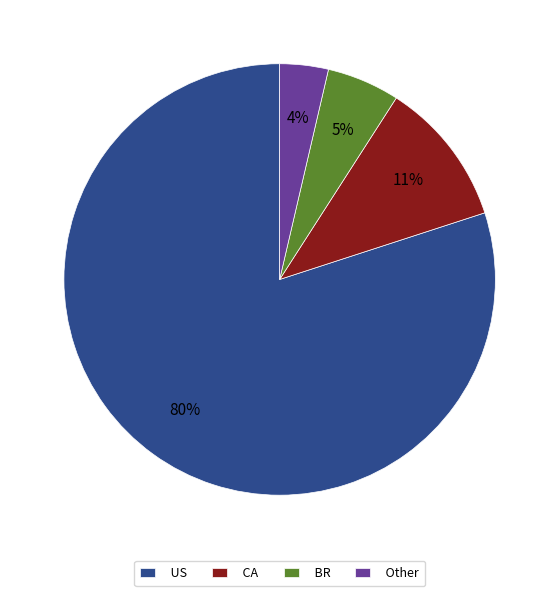

To the nearest percent, what is the average slice percentage?

25%